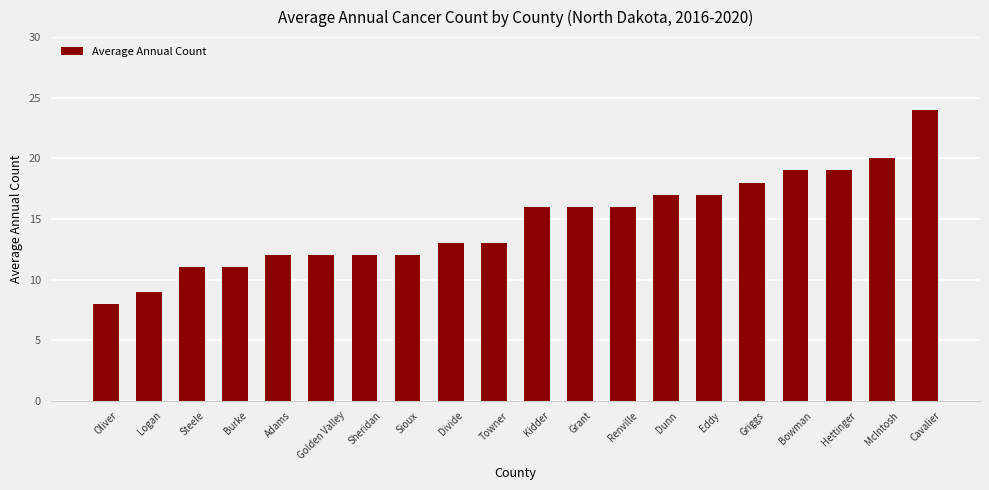

What is the difference between the second highest and minimum values?

12